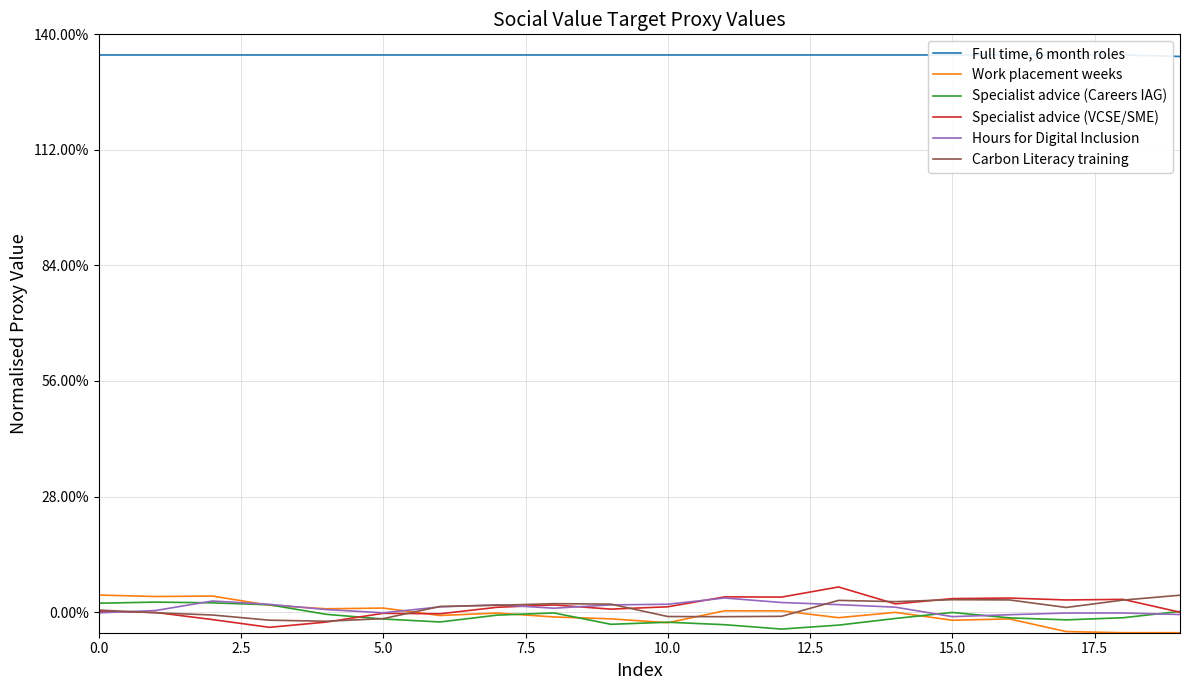

Which series ends up on top after the final intersection of Carbon Literacy training and Work placement weeks?

Carbon Literacy training